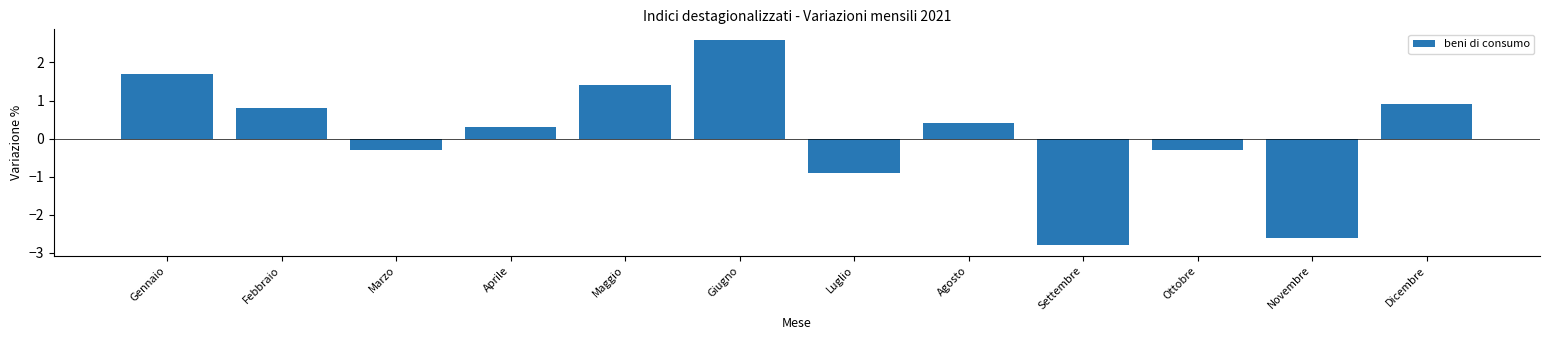

How many values are above zero?

7